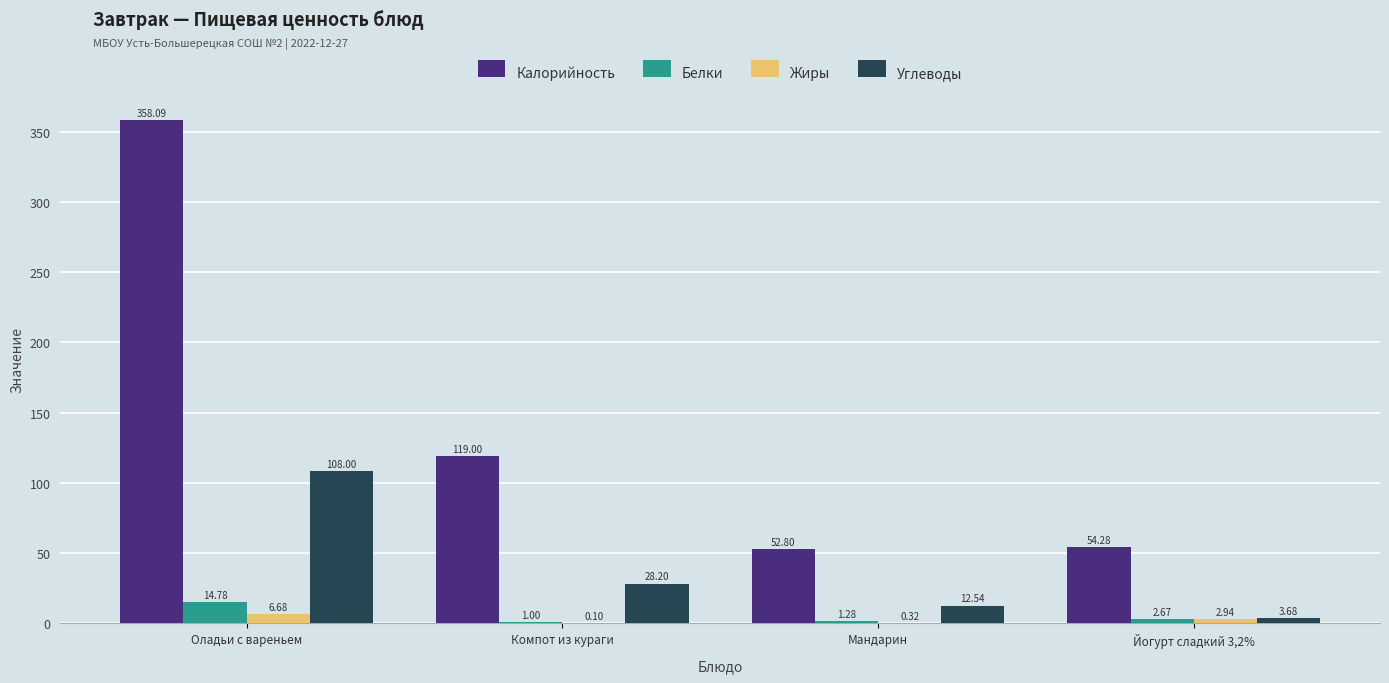

What is the total value across all series at Компот из кураги?

148.3